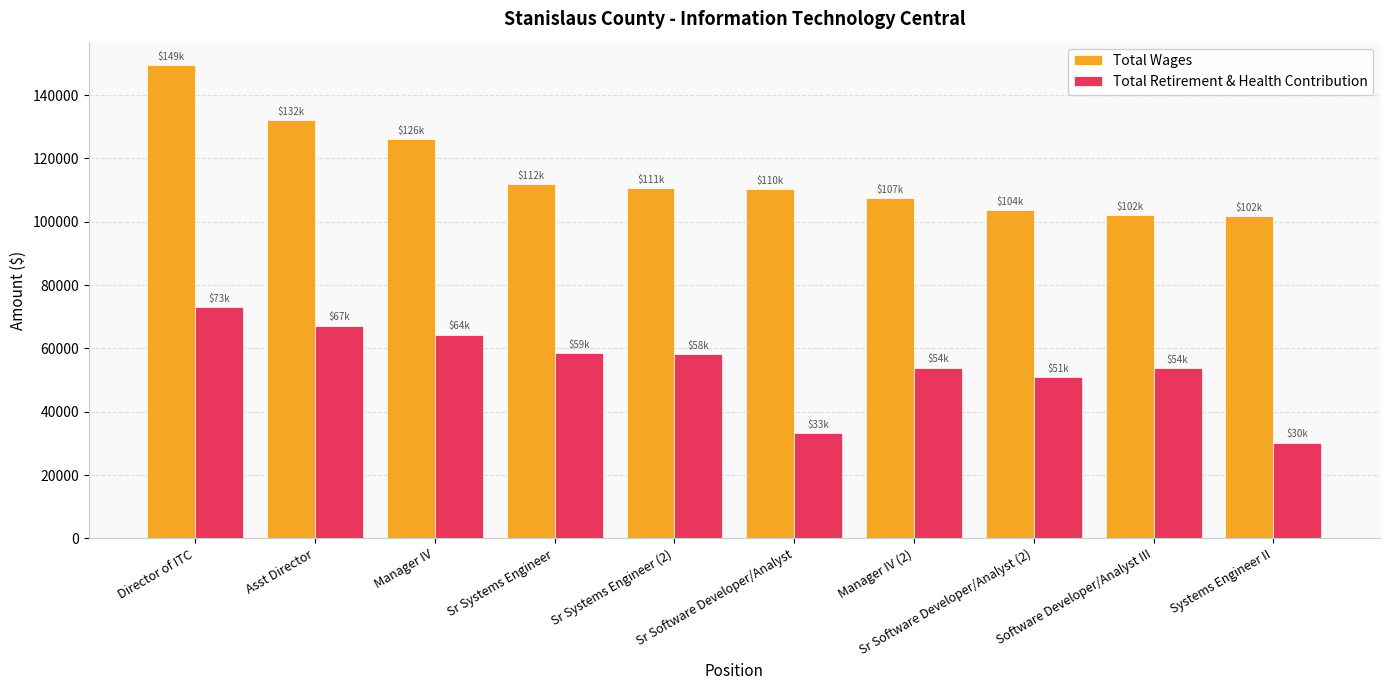

How many data points in Total Retirement & Health Contribution are less than 58308?

5